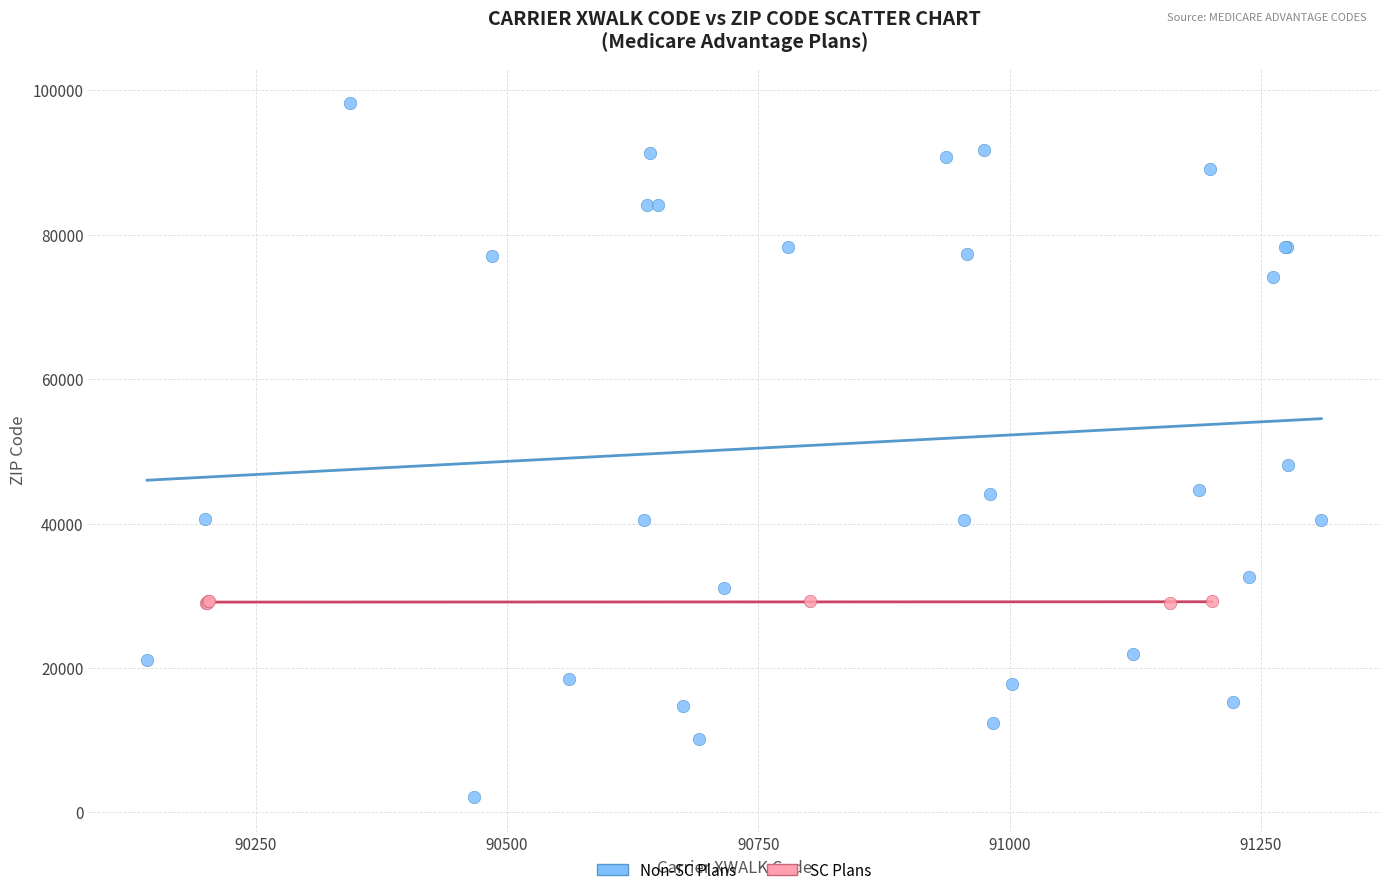

Which series has the widest spread of Y values?

Non-SC Plans